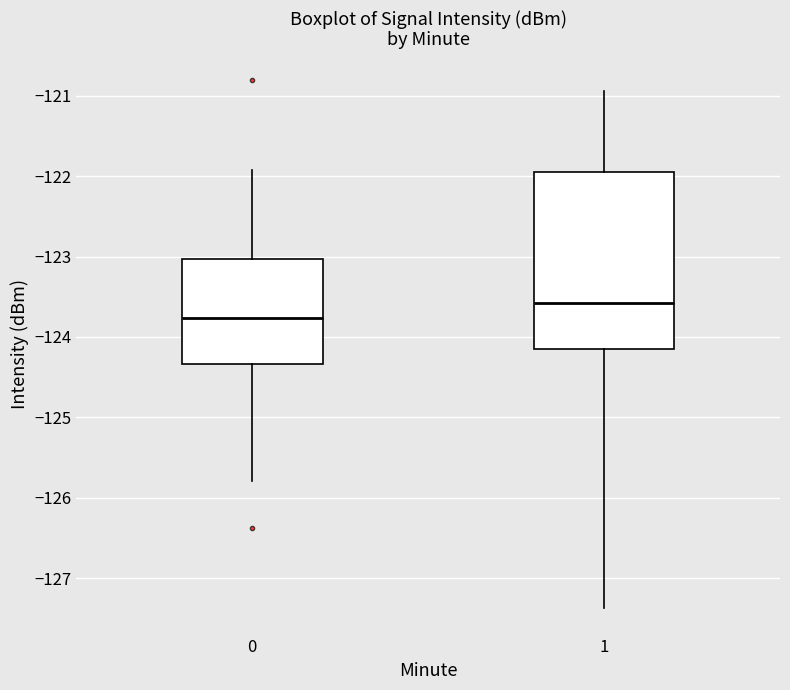

Which box has the highest median line?

1